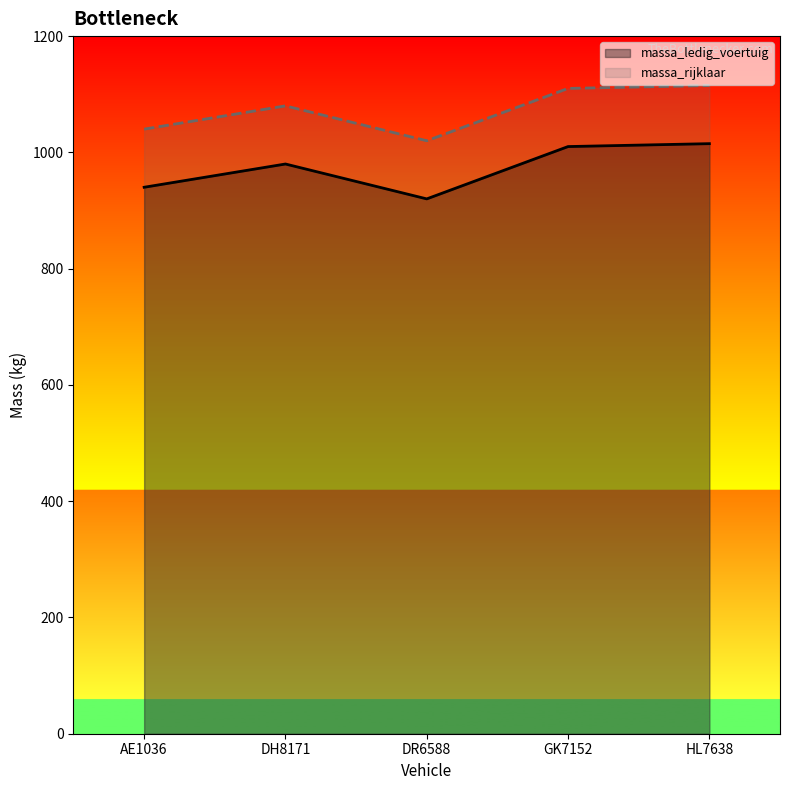

Is the value of massa_ledig_voertuig at AE1036 greater than the value of massa_rijklaar at DH8171?

No